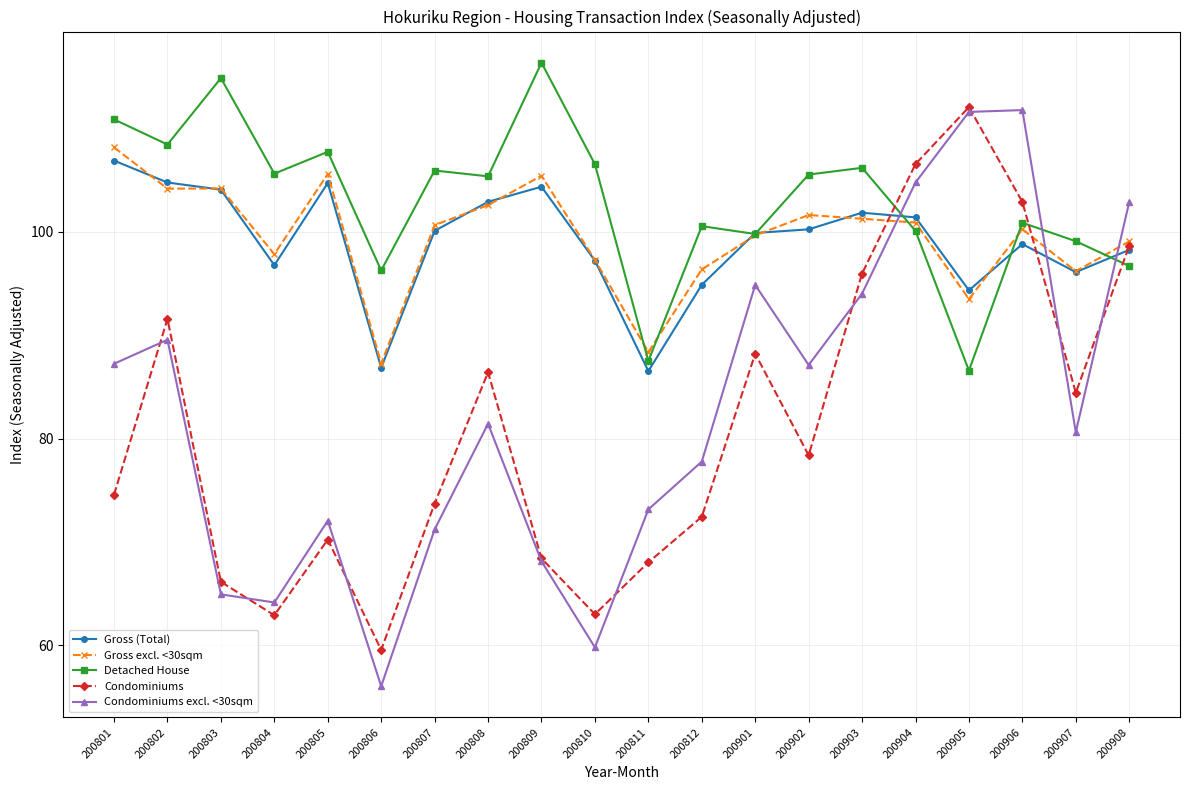

What is the average value of the Condominiums excl. <30sqm series?

82.7